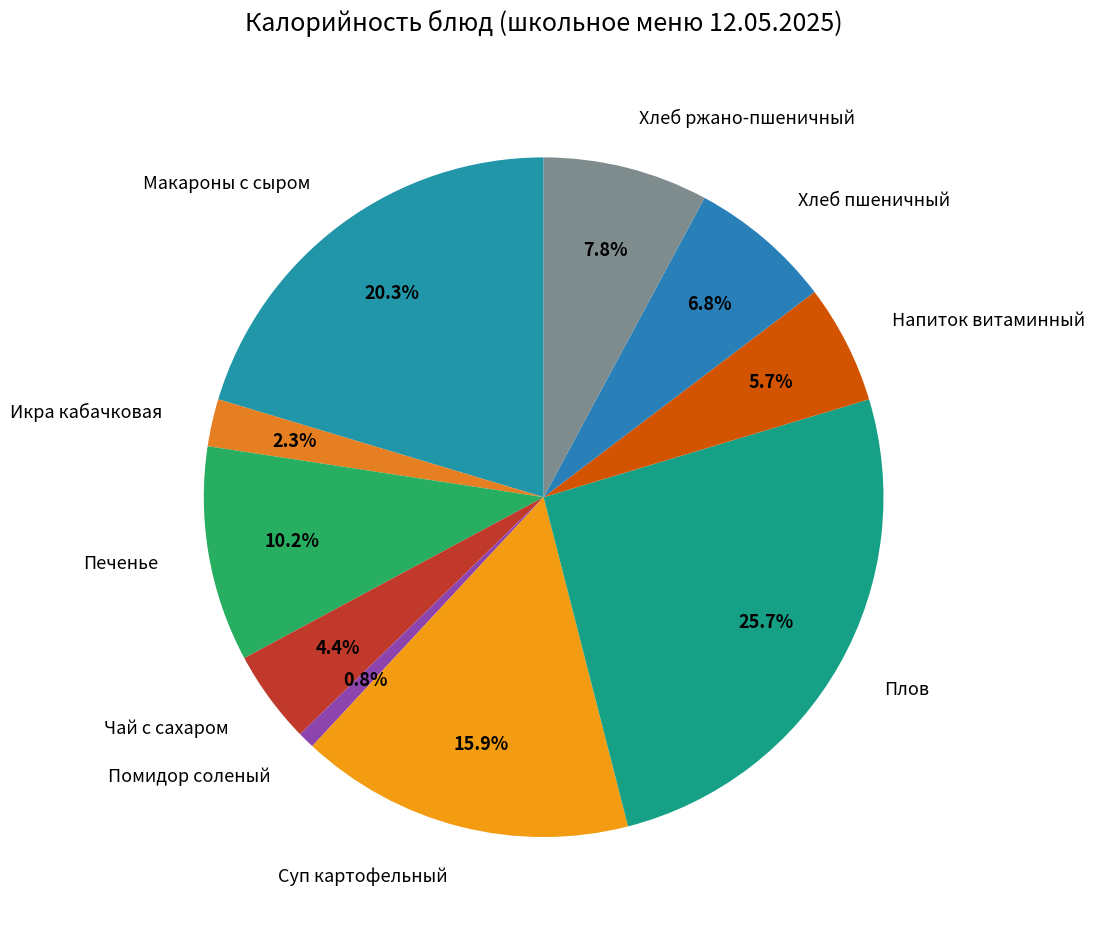

Count the number of slices in the pie.

10